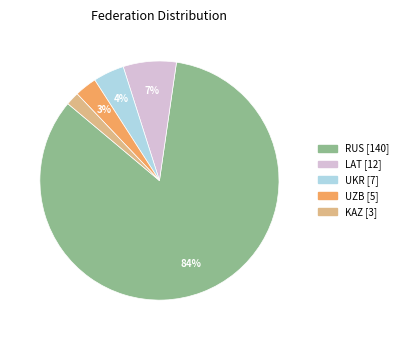

Is there any slice that represents more than half of the pie?

Yes